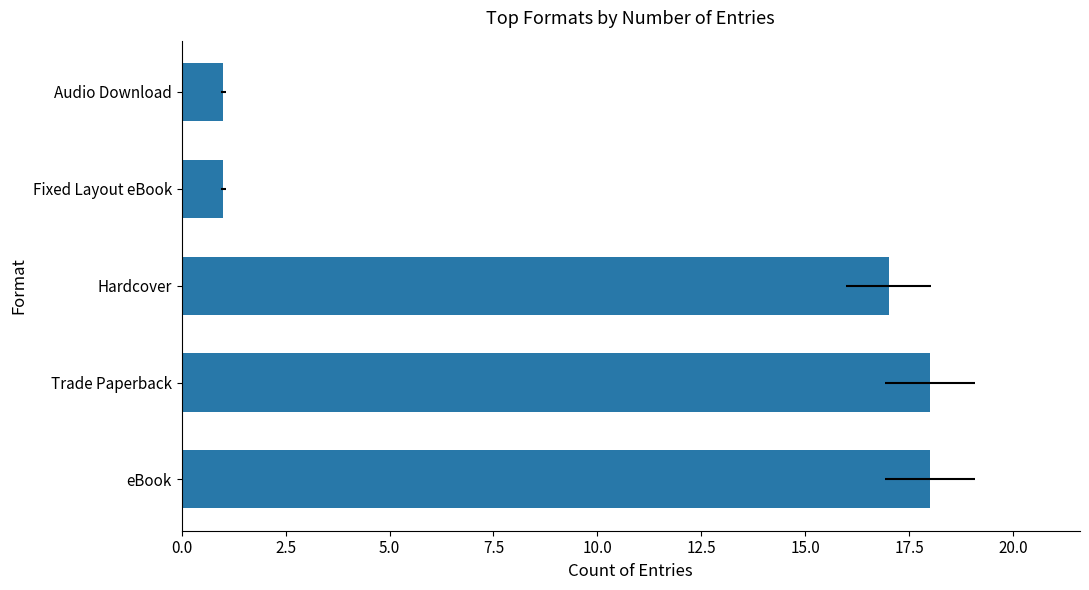

Reading left to right, transcribe all the data shown in this chart.

18	18	17	1	1